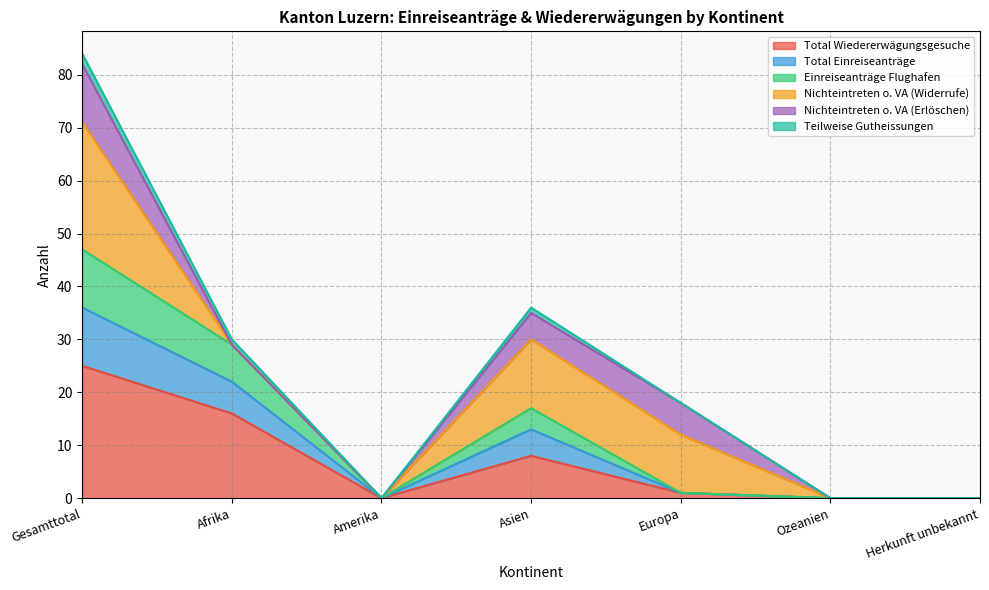

The value of Total Wiedererwägungsgesuche at Afrika is 24. True or false?

False